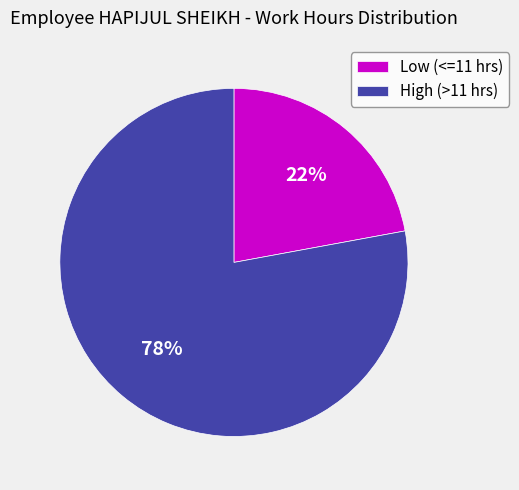

Is the sum of High (>11 hrs) and Low (<=11 hrs) greater than half?

Yes